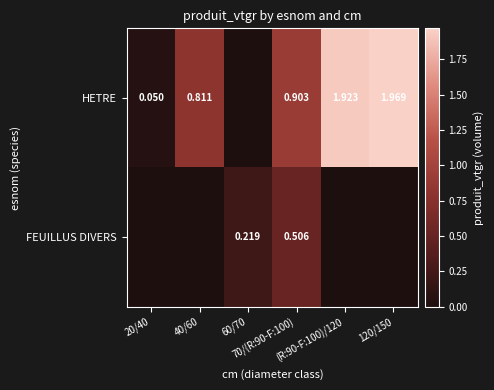

Count the number of categories in the chart.

6